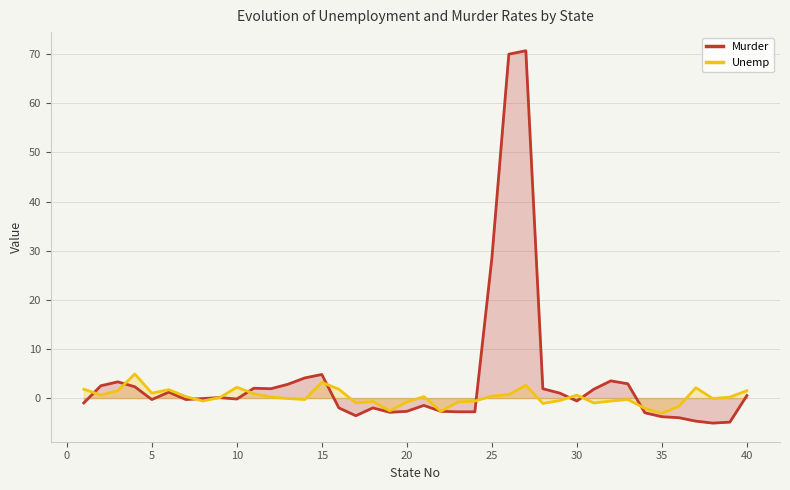

What is the difference between the second highest and minimum values in the Murder series?

75.1